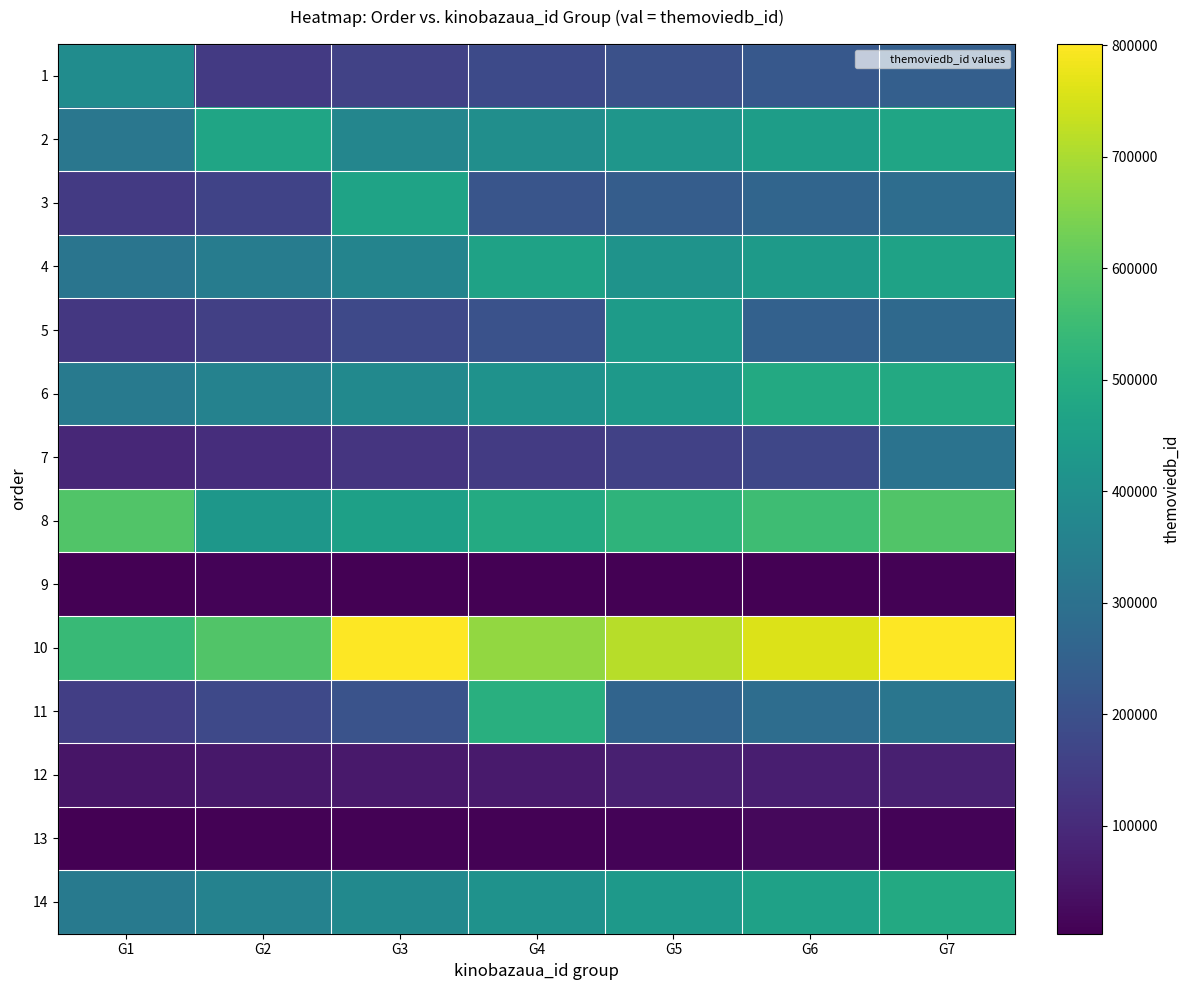

Which category has the lowest value across all series?

G1